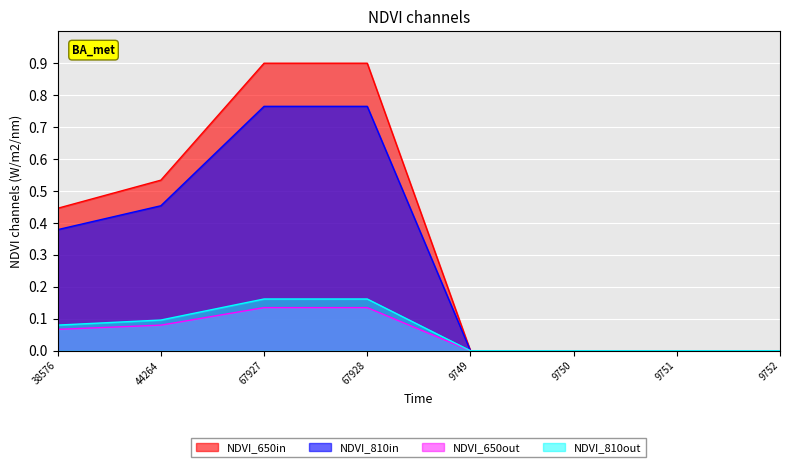

Where is the data nearest to the value 0?

9749